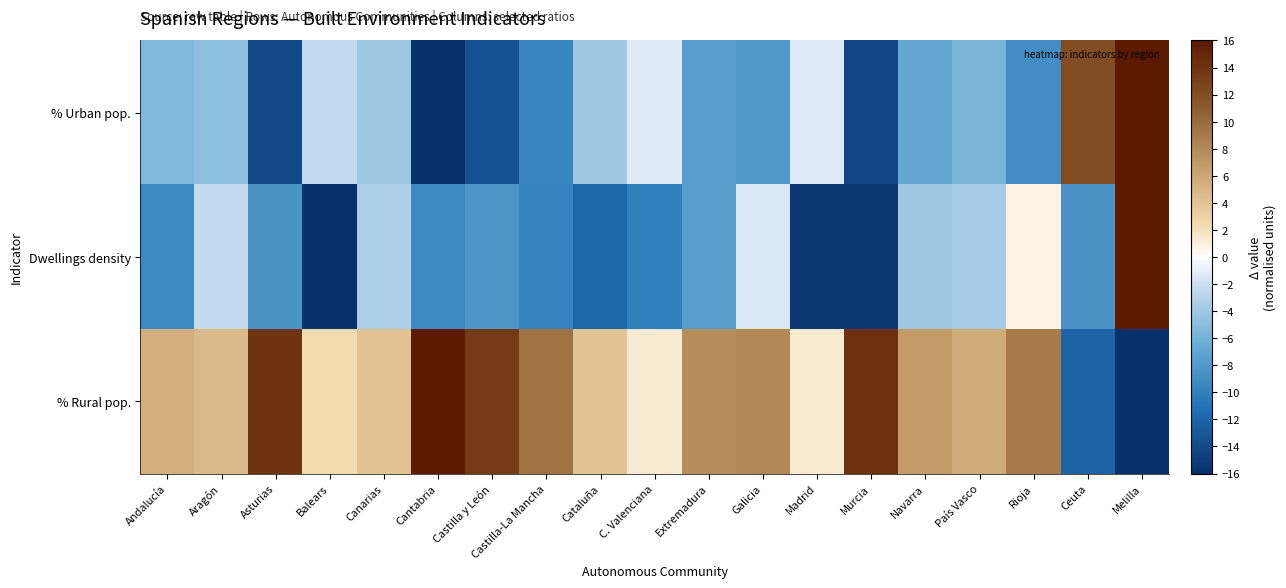

How many distinct data groups are displayed?

3